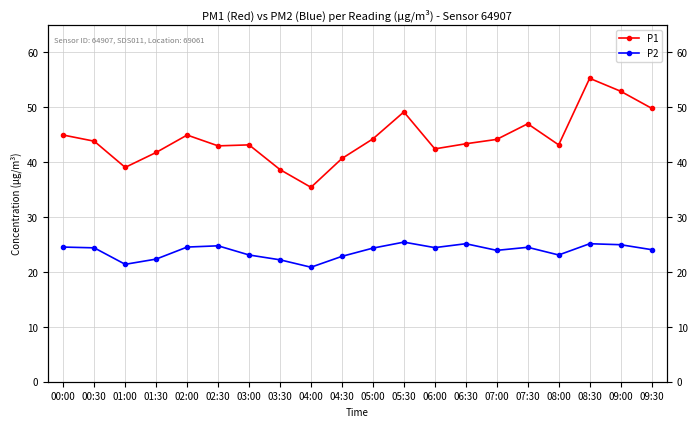

How many series are shown in this chart?

2